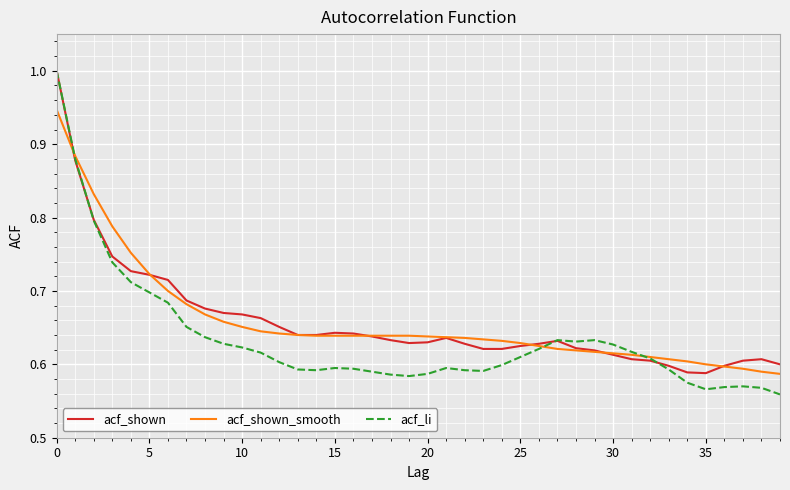

What is the greatest value displayed?

1.0